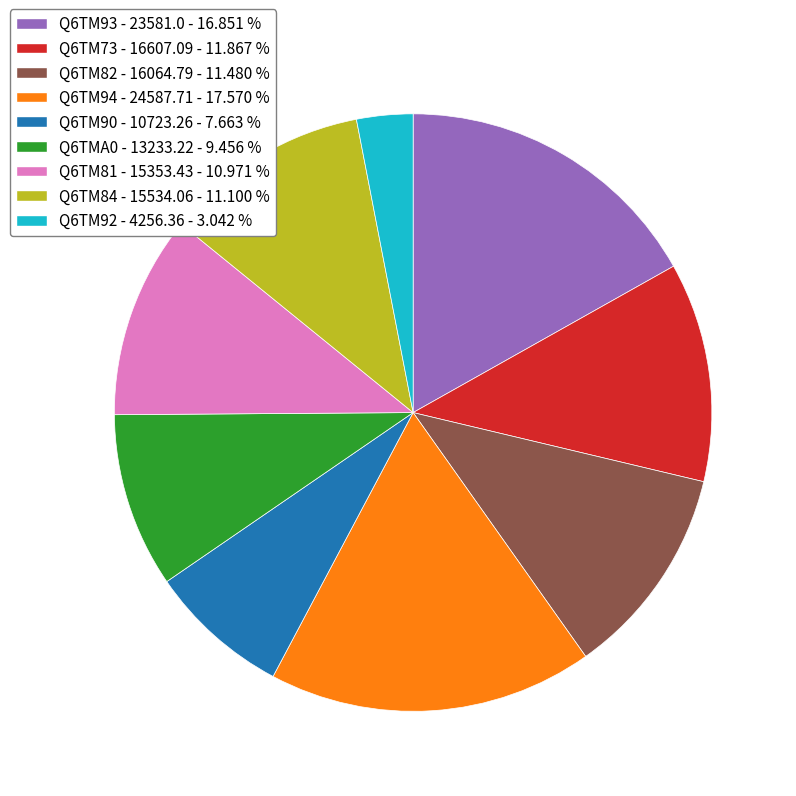

What is the largest slice in the pie chart?

Q6TM94 - 24587.71